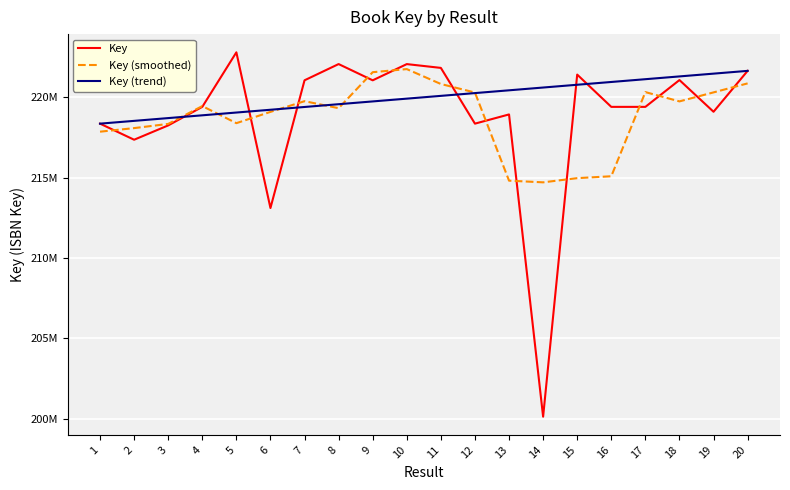

Rank the series at 15 from highest to lowest value.

Key, Key (trend), Key (smoothed)